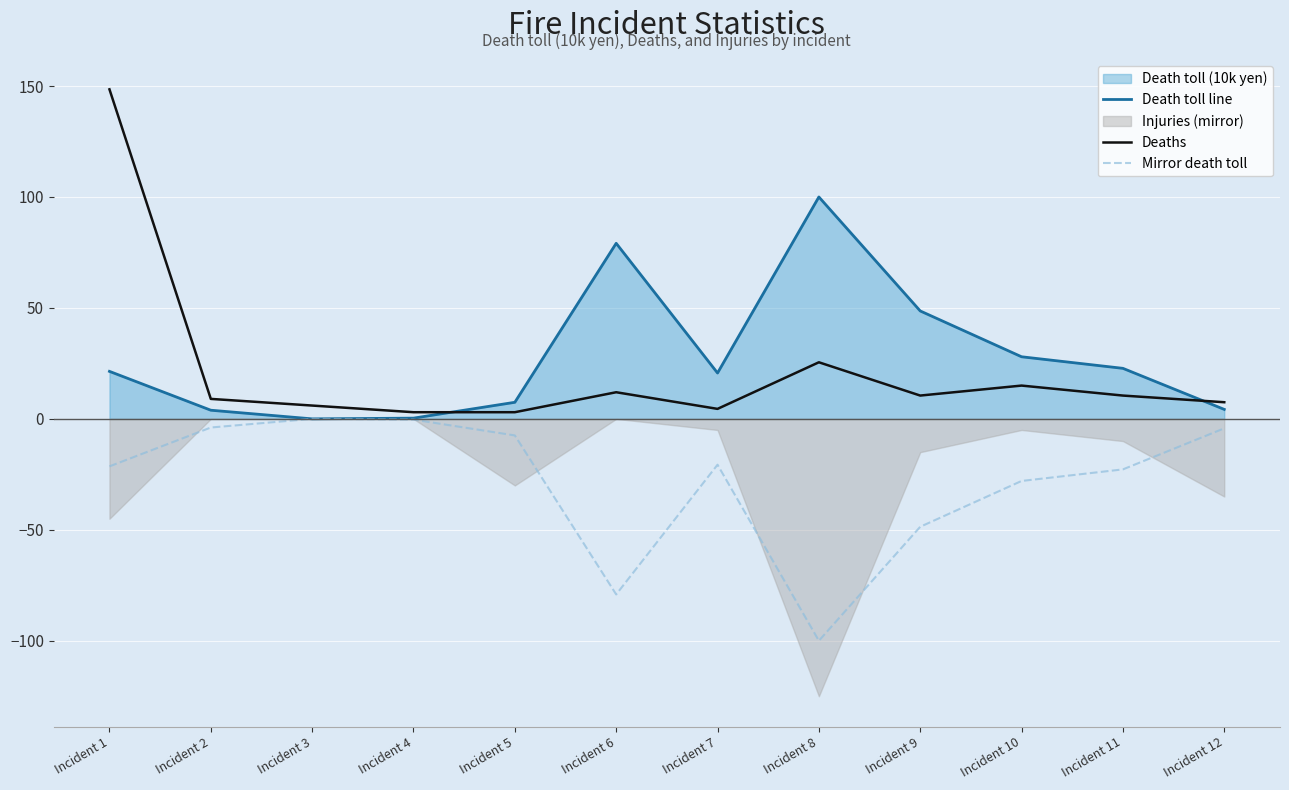

The Death toll line series shows 3.9 at Incident 2. True or false?

True